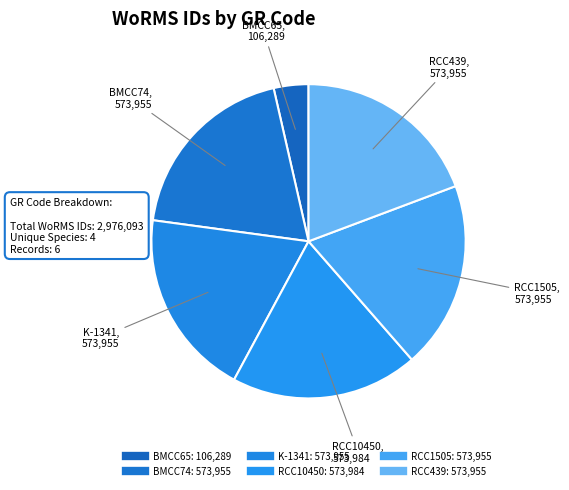

What percentage is the RCC439 slice, to the nearest percent?

19%